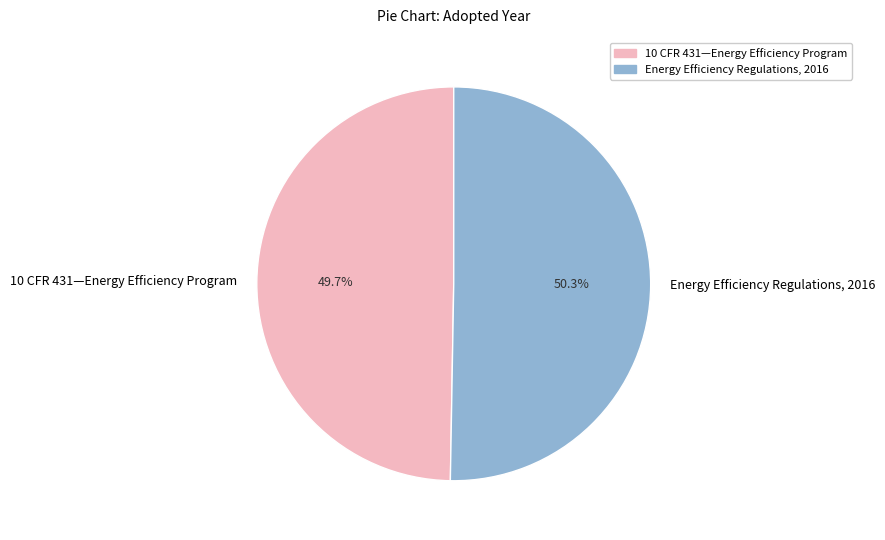

The 10 CFR 431—Energy Efficiency Program slice represents 50% of the pie. True or false?

True